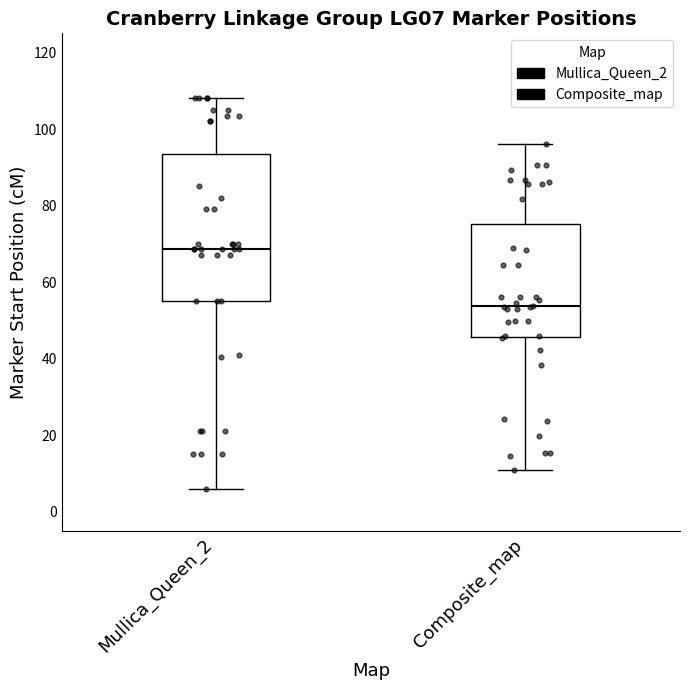

Where is the upper edge of the box for Composite_map on the y-axis? The values are not printed on the chart, so give them approximately, as read against the axis.

76